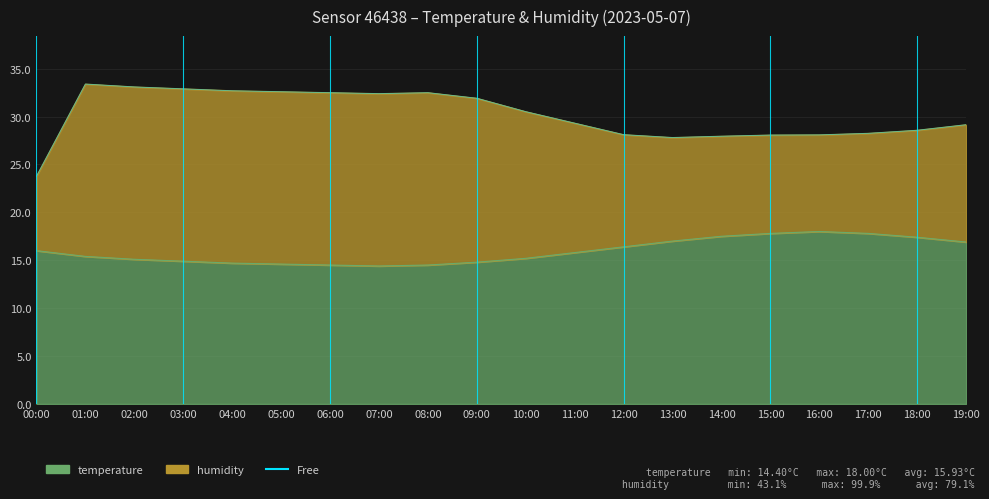

Which has a higher value, 18:00 or 12:00?

18:00